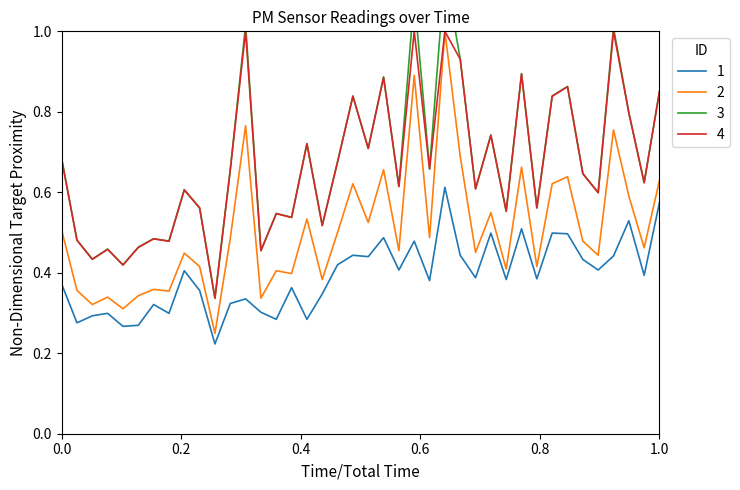

True or false: 2 and 1 intersect in this chart.

False